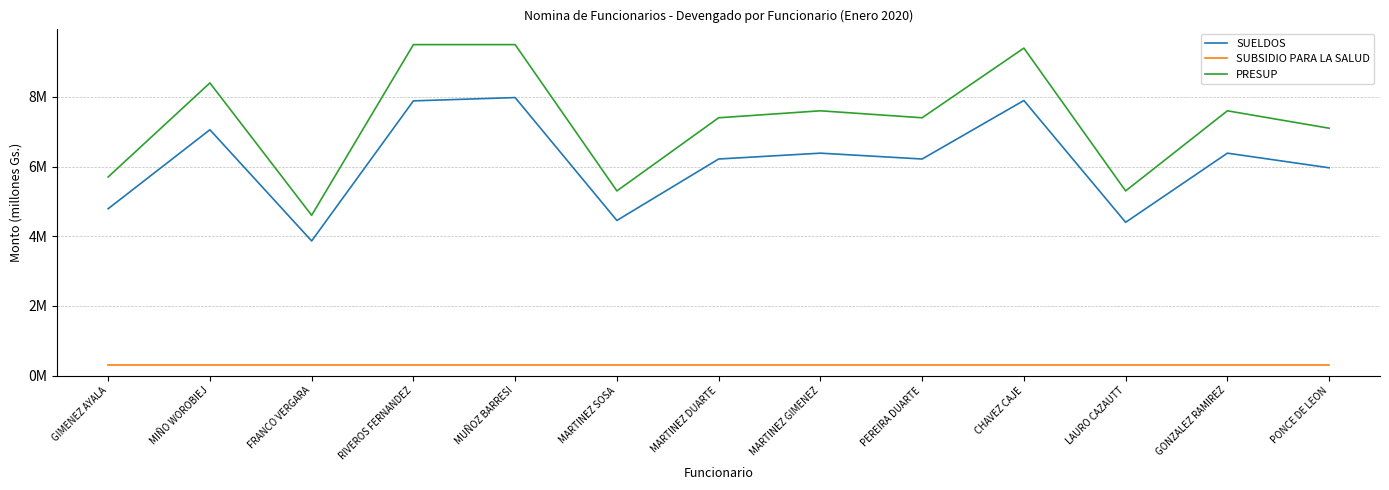

True or false: PRESUP and SUBSIDIO PARA LA SALUD intersect in this chart.

False